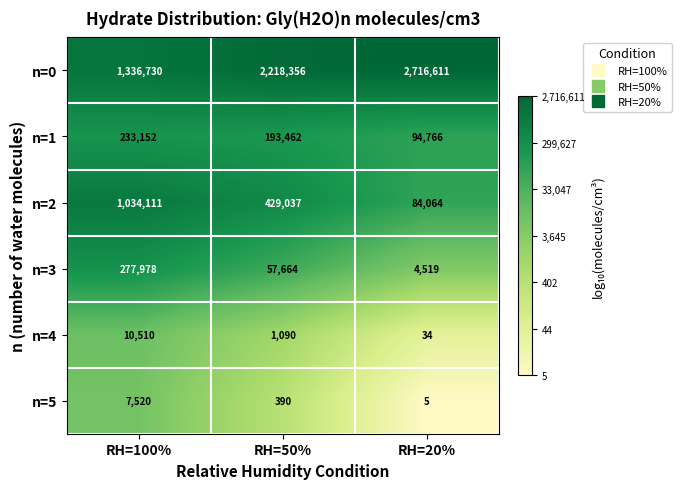

Where does the n=3 series first go above 57664?

RH=100%